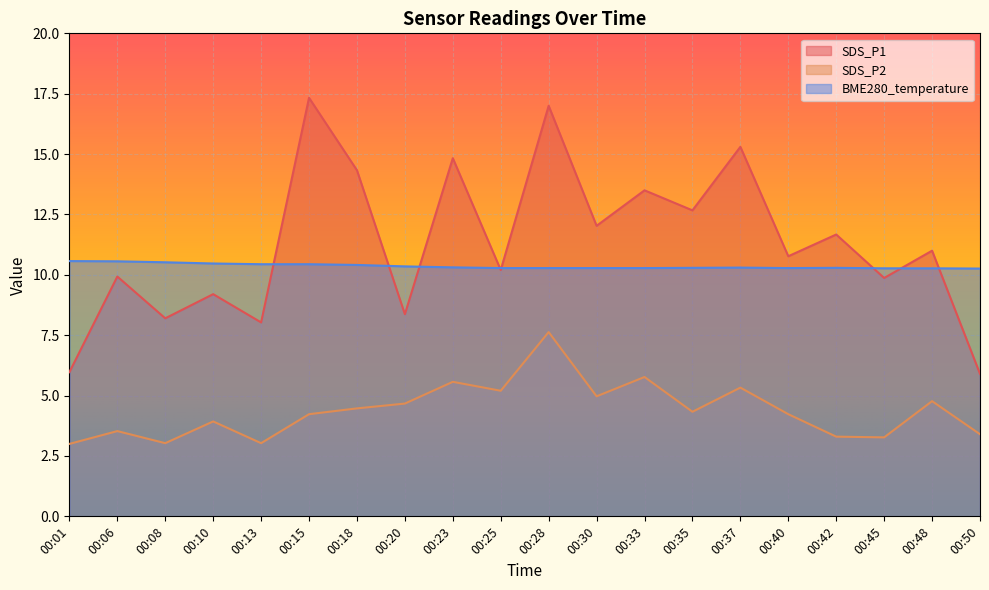

The value of BME280_temperature at 00:08 is 16.8. True or false?

False